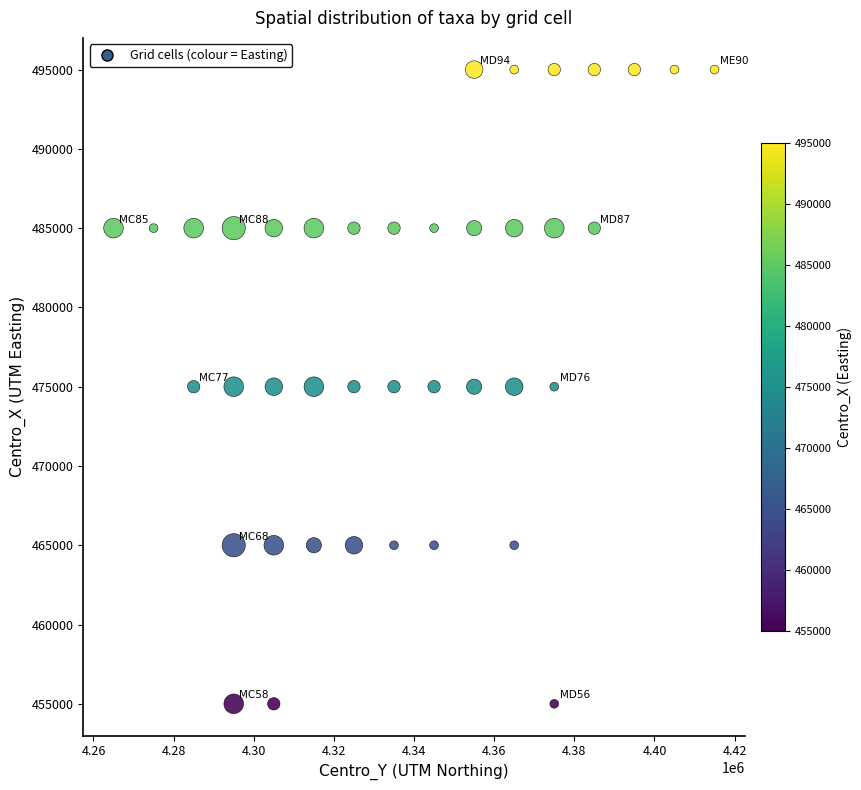

What is the range of X values (max minus min)?

150000